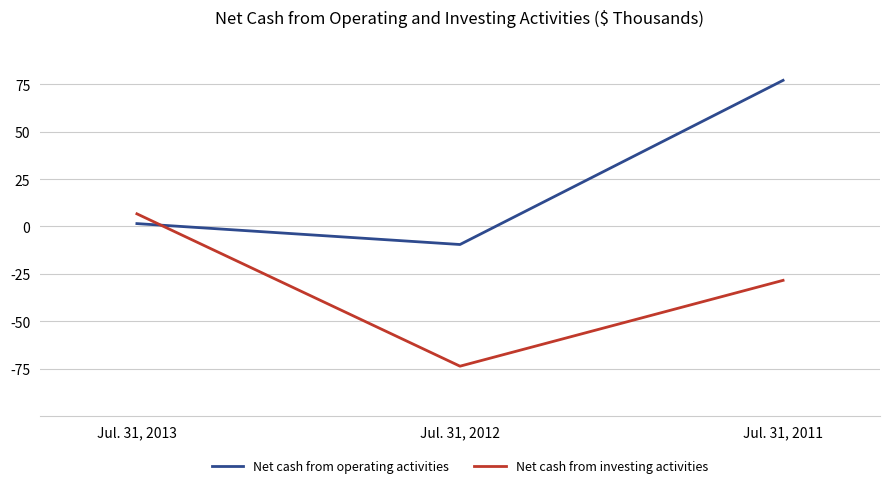

Is this an area chart (filled region under the line)?

No